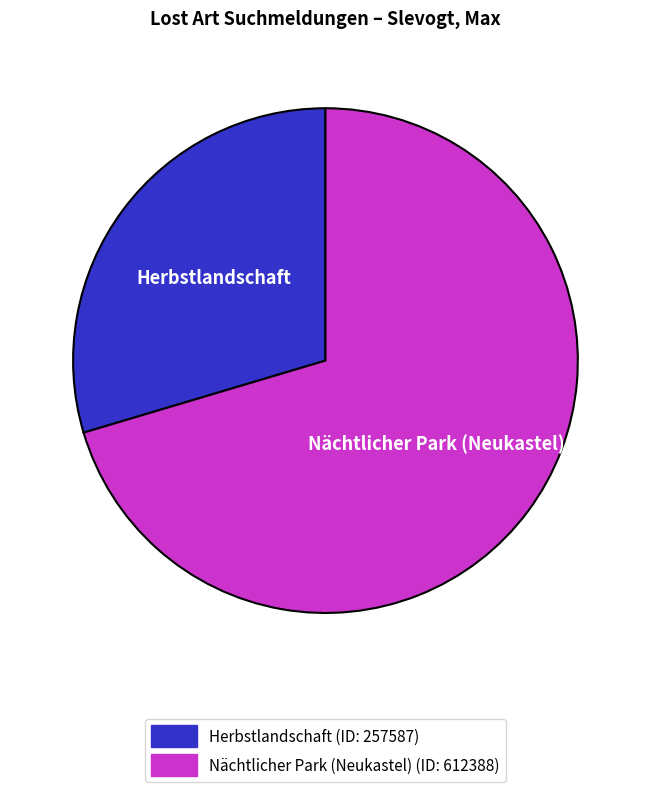

Which category has the biggest portion of the pie?

Nächtlicher Park (Neukastel)